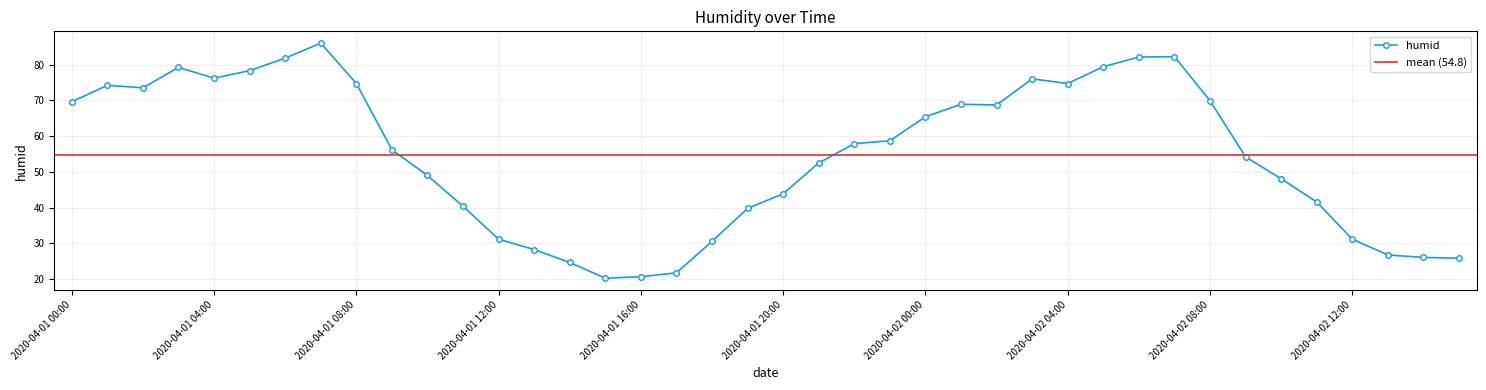

What is the difference between the maximum and minimum values?

65.7